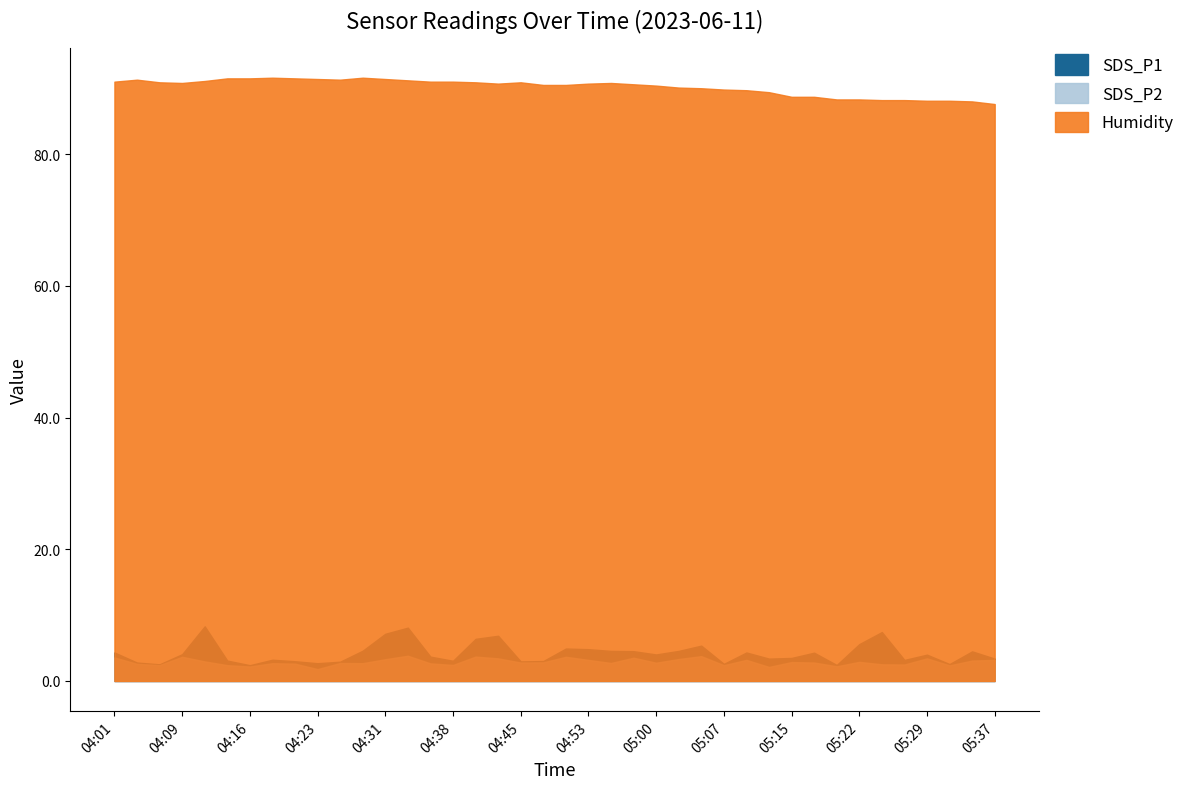

What position from the left is 04:38?

16